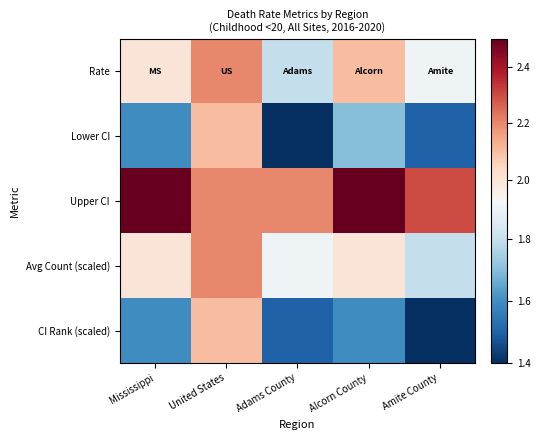

Reading left to right, list all the values displayed in this chart.

Rate: Mississippi=2.0	United States=2.2	Adams County=1.8	Alcorn County=2.1	Amite County=1.9
Lower CI: Mississippi=1.6	United States=2.1	Adams County=1.4	Alcorn County=1.7	Amite County=1.5
Upper CI: Mississippi=2.5	United States=2.2	Adams County=2.2	Alcorn County=2.5	Amite County=2.3
Avg Count (scaled): Mississippi=2.0	United States=2.2	Adams County=1.9	Alcorn County=2.0	Amite County=1.8
CI Rank (scaled): Mississippi=1.6	United States=2.1	Adams County=1.5	Alcorn County=1.6	Amite County=1.4